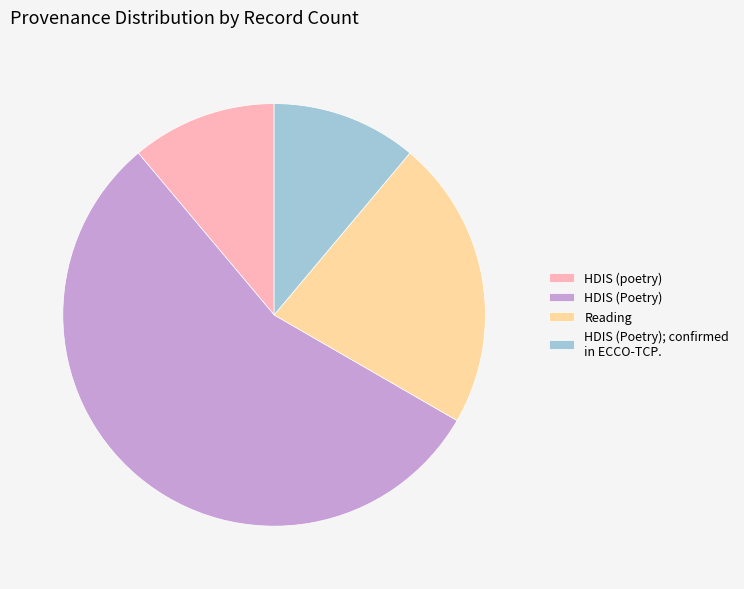

What is the largest slice in the pie chart?

HDIS (Poetry)